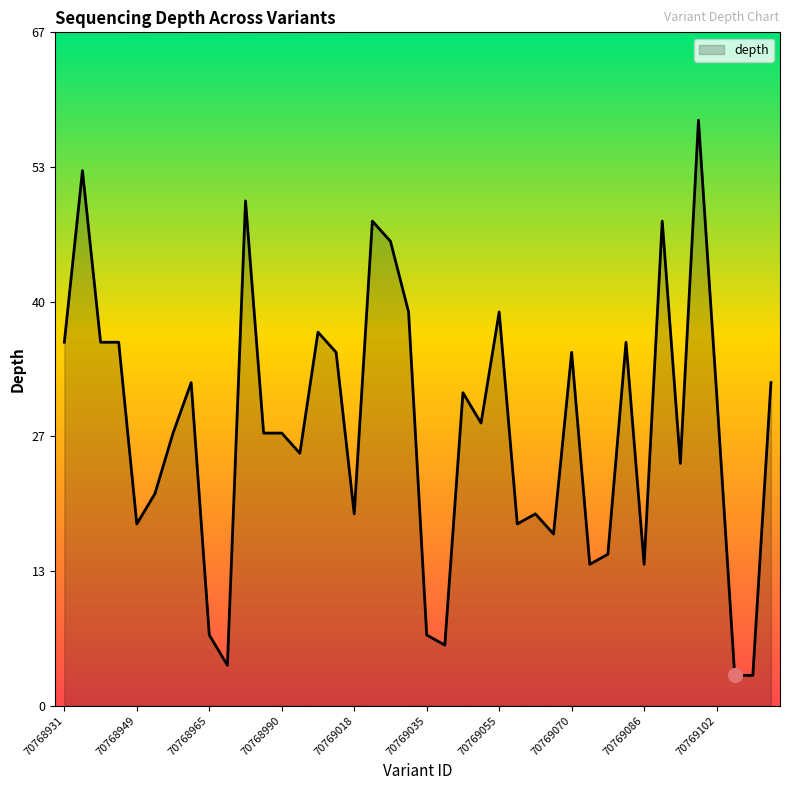

What is the minimum value shown in the chart?

3